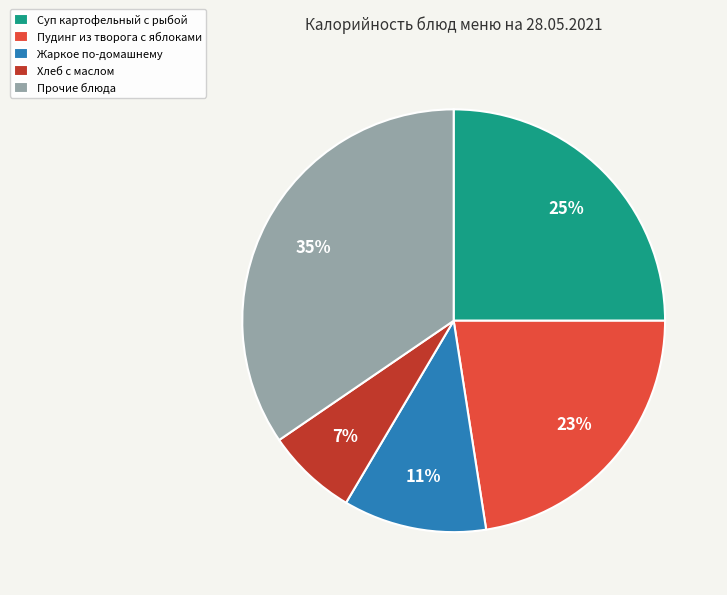

Which category has the biggest portion of the pie?

Прочие блюда